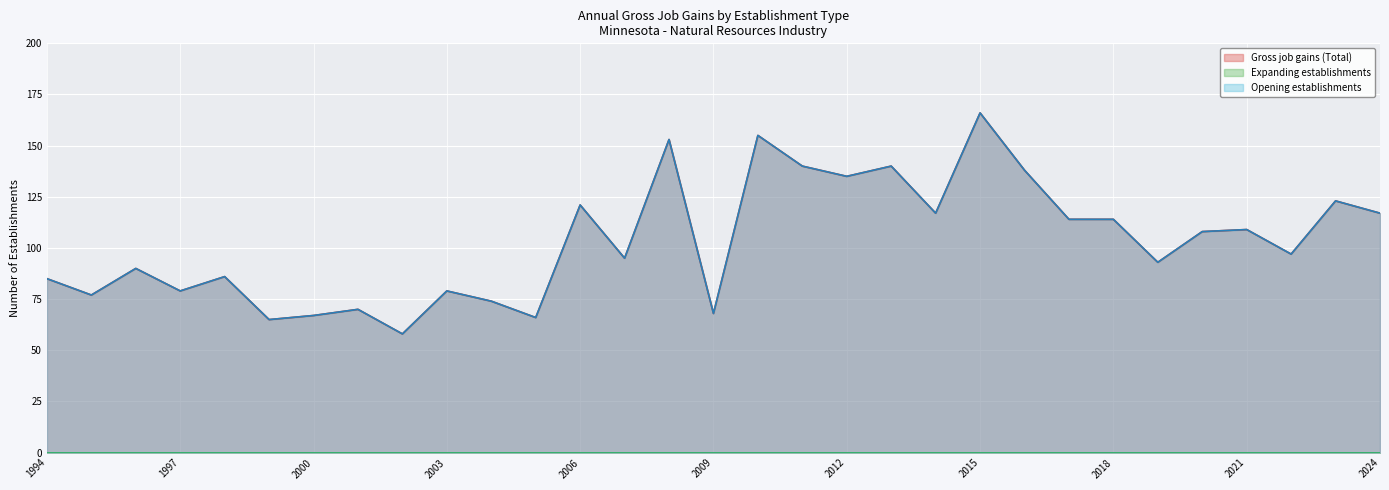

Rank the categories by Gross job gains (Total) value from lowest to highest.

2002, 1999, 2005, 2000, 2009, 2001, 2004, 1995, 1997, 2003, 1994, 1998, 1996, 2019, 2007, 2022, 2020, 2021, 2017, 2018, 2014, 2024, 2006, 2023, 2012, 2016, 2011, 2013, 2008, 2010, 2015